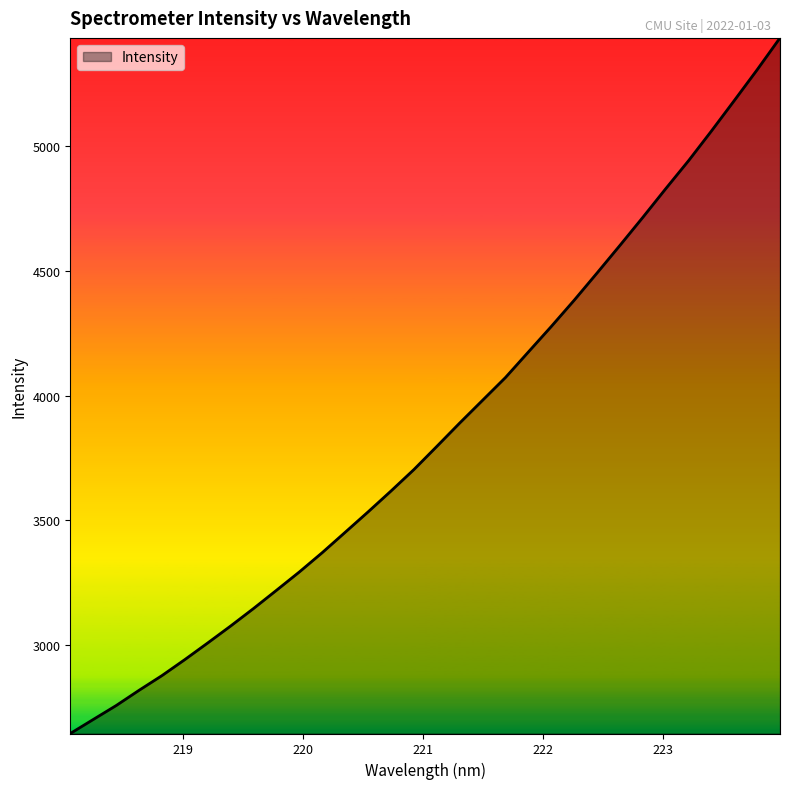

What is the maximum value shown in the chart?

5434.8